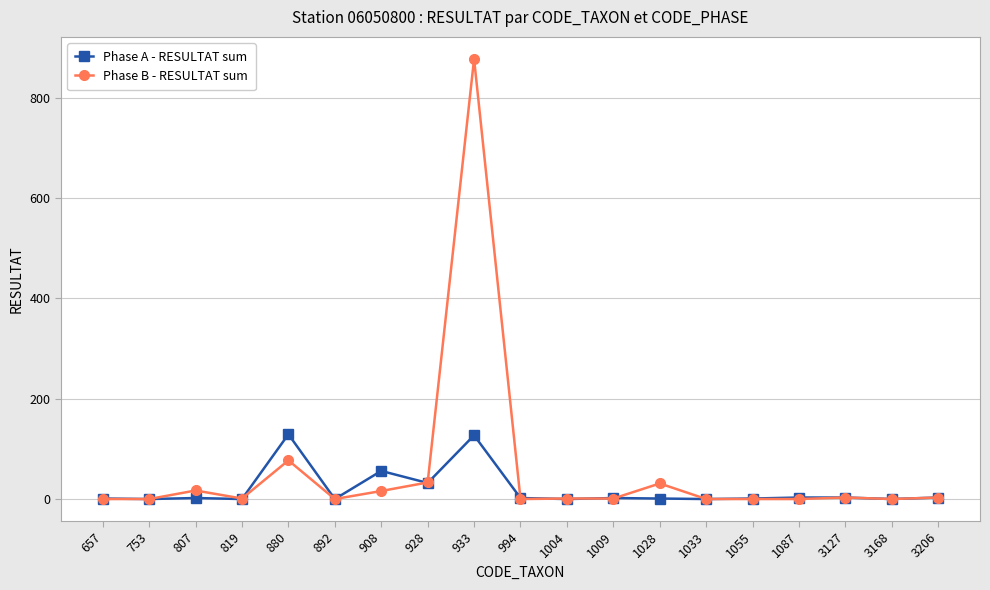

How many categories are shown in the chart?

19